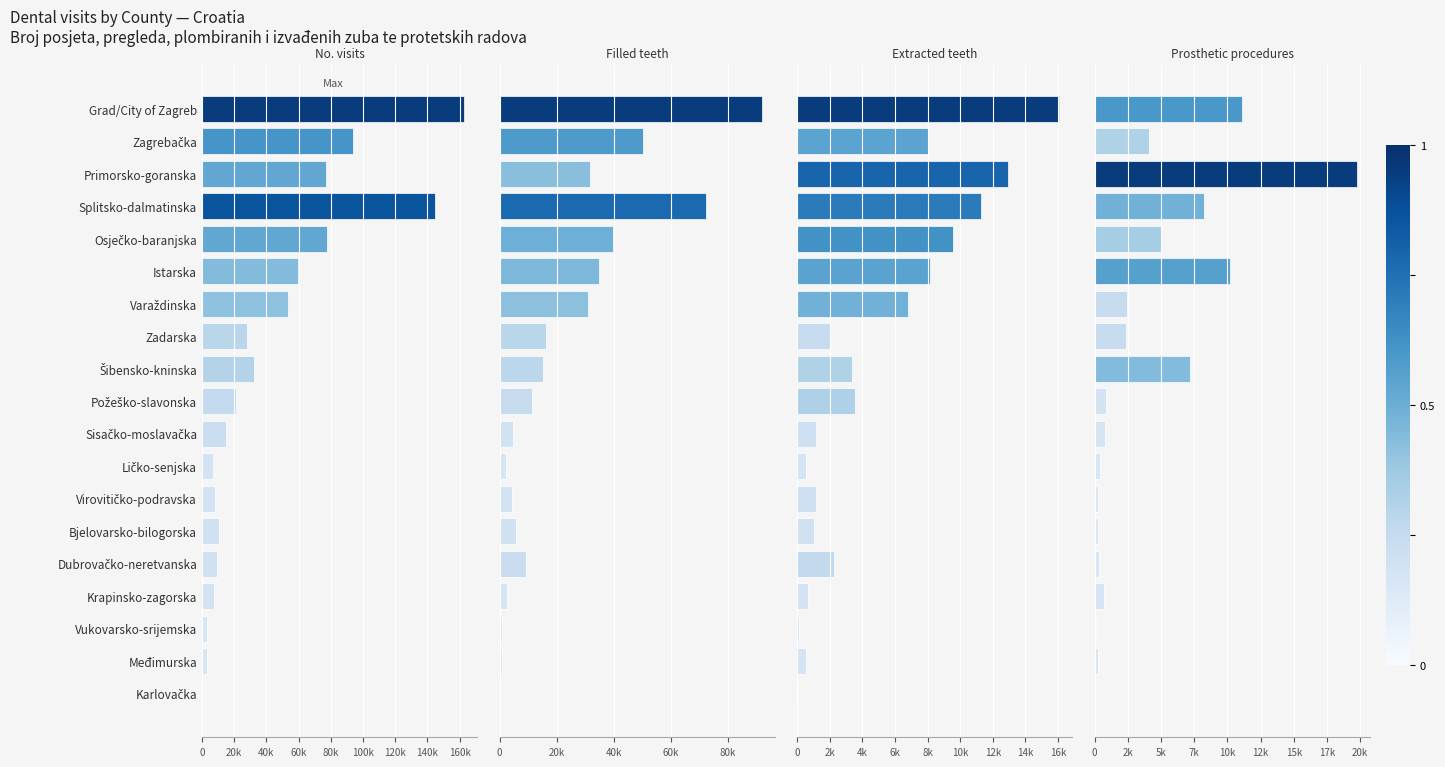

How many groups of bars are there?

19